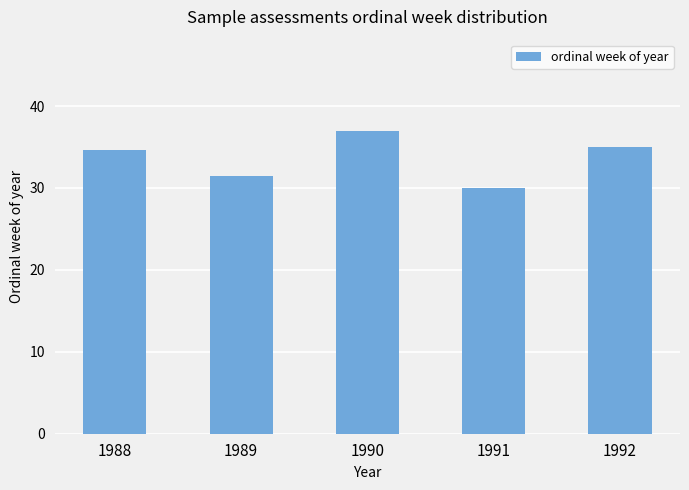

What is the value of the 5th bar from the left?

35.0